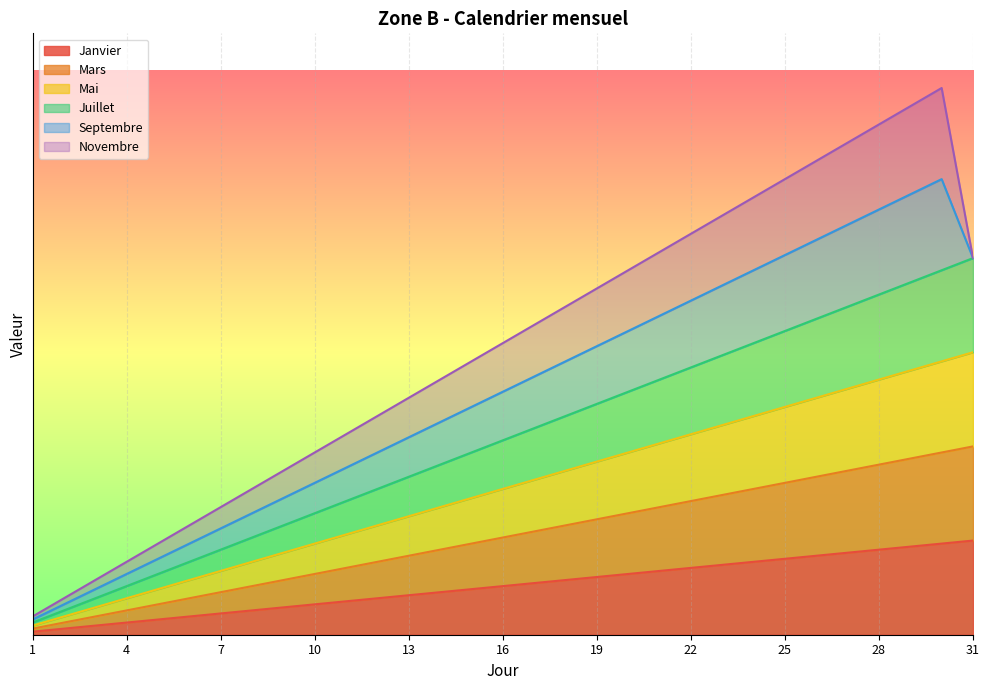

What is the sum of all Juillet values?

248.0